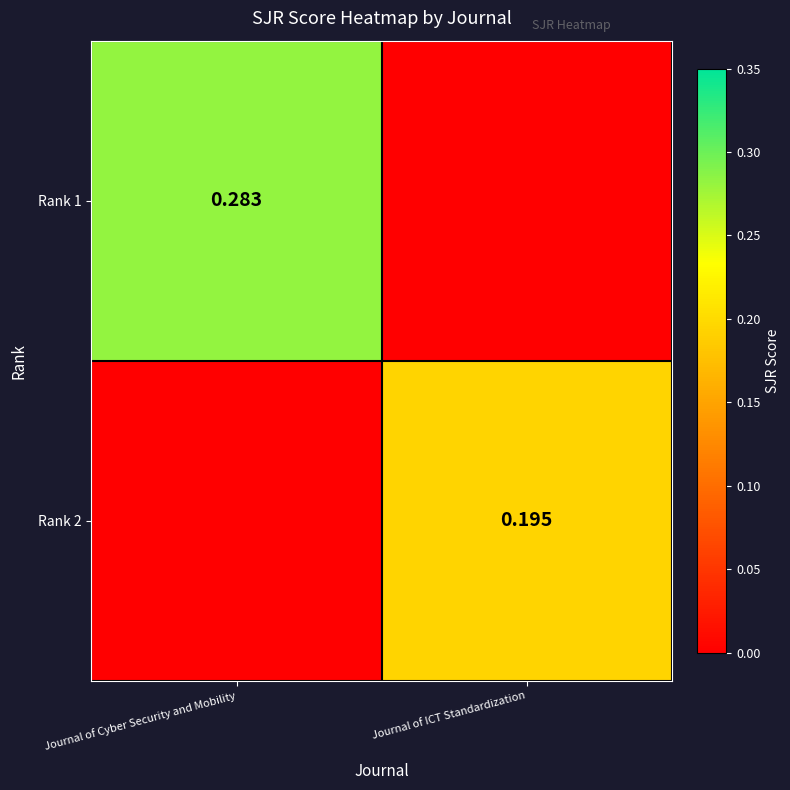

Is the value of Rank 1 at Journal of Cyber Security and Mobility greater than the value of Rank 2 at Journal of ICT Standardization?

Yes